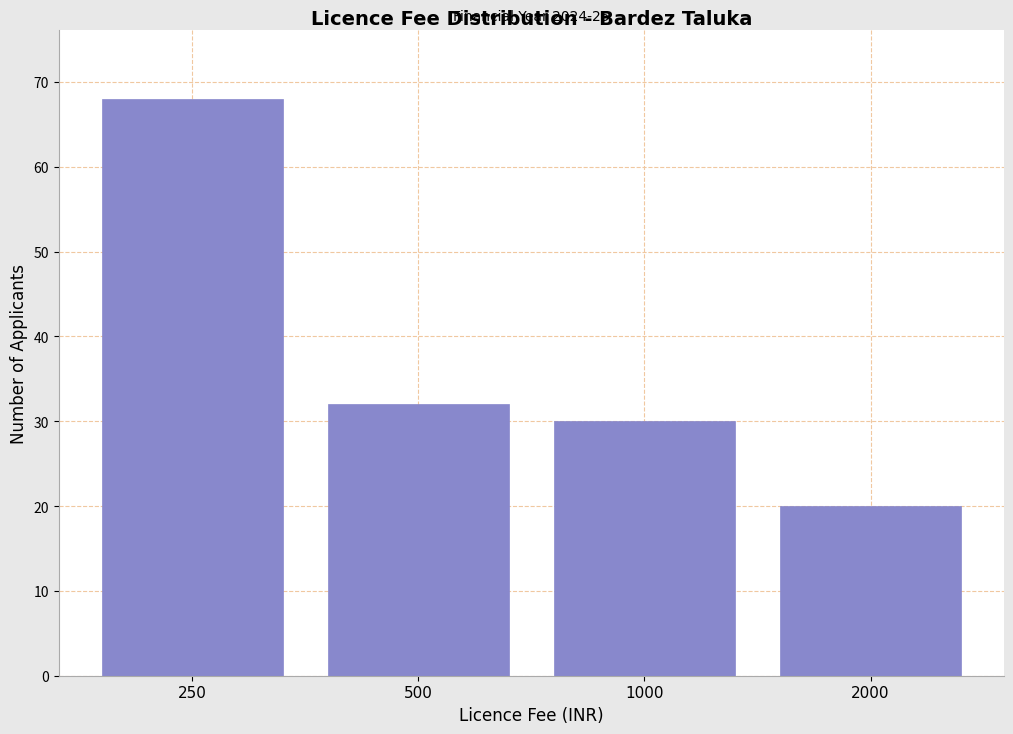

Reading left to right, list all the values displayed in this chart.

250=68	500=32	1000=30	2000=20